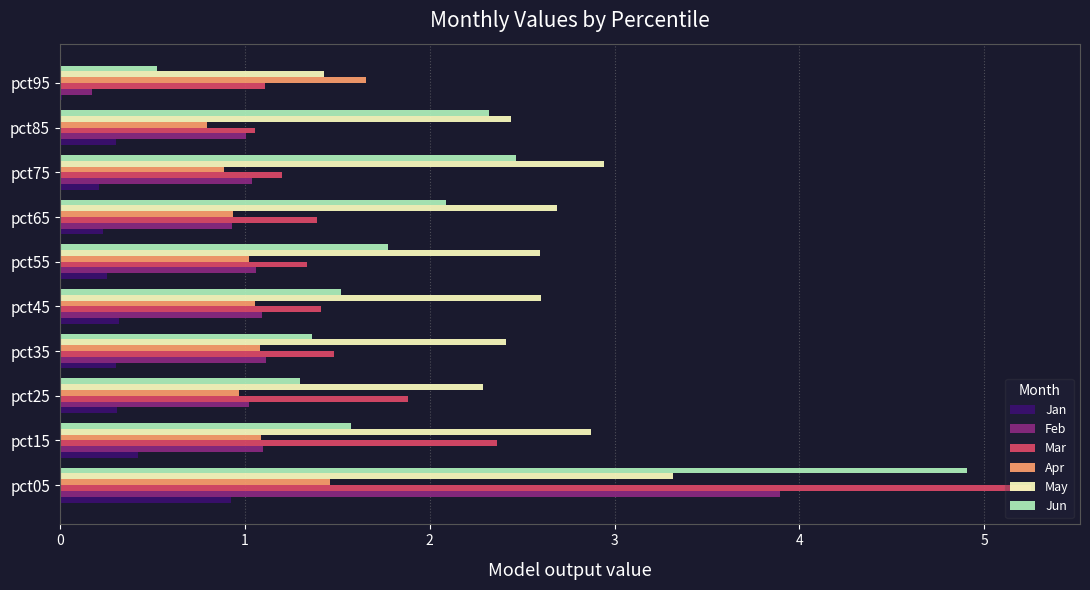

Which series has the largest range (max minus min)?

Jun